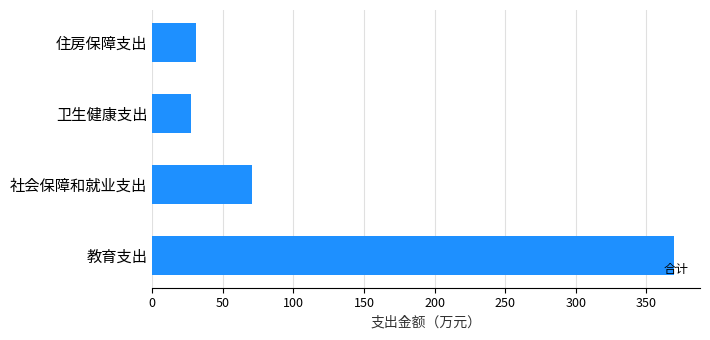

At which label is the value closest to 198?

社会保障和就业支出